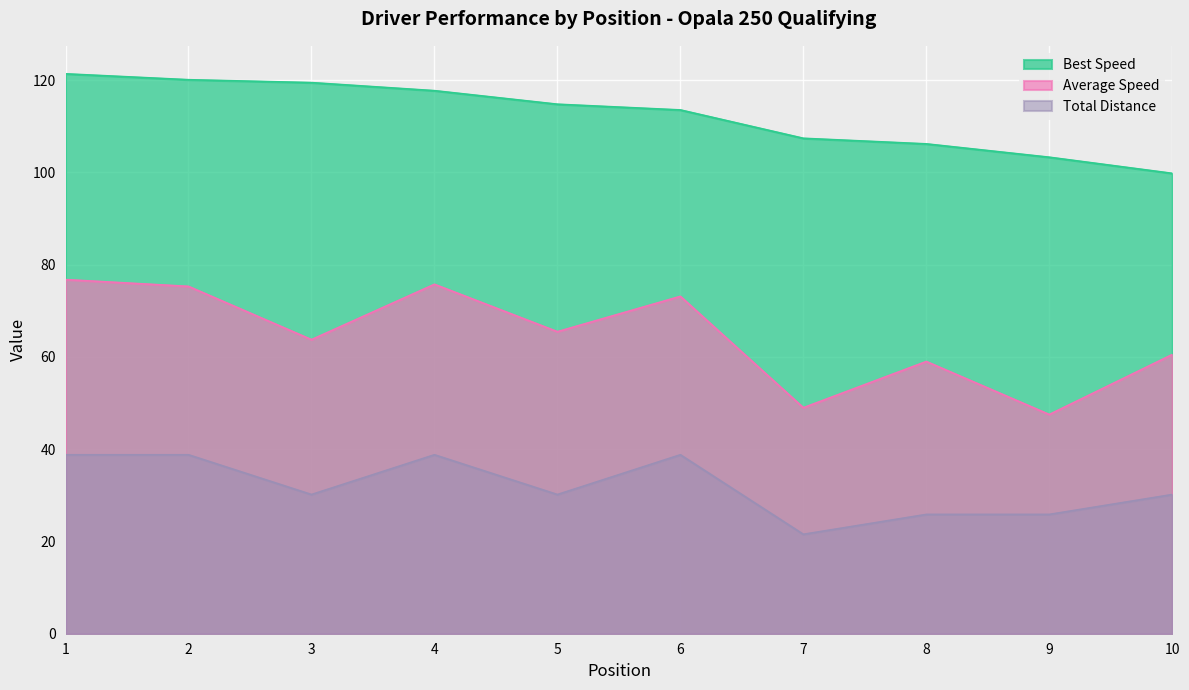

The Total Laps series shows 45.1 at 10. True or false?

False